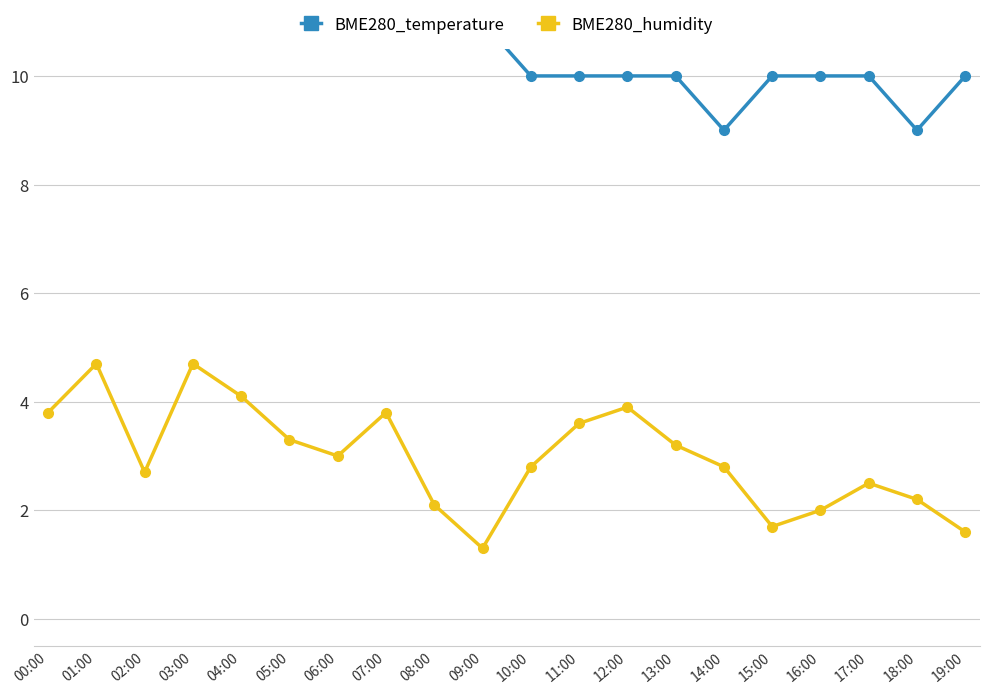

True or false: BME280_humidity and BME280_temperature cross at least once.

False